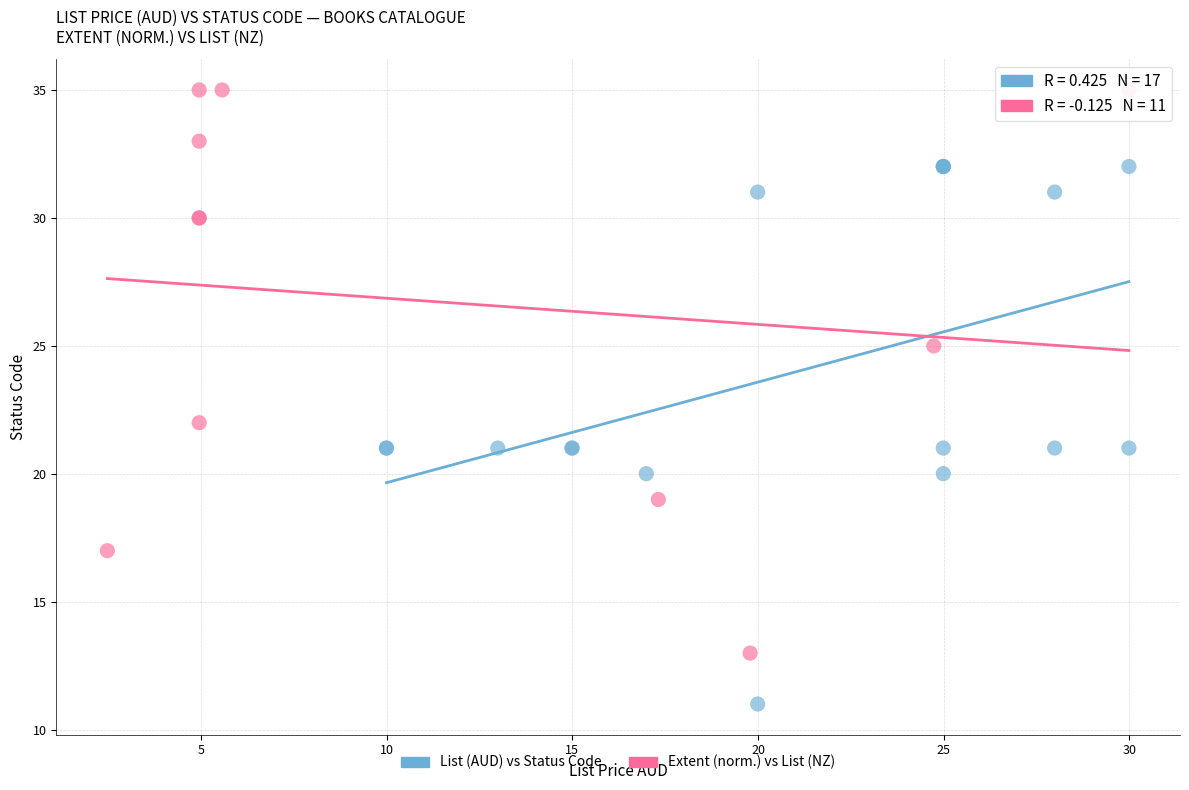

Which series contains the lowest Y value?

List (AUD) vs Status Code